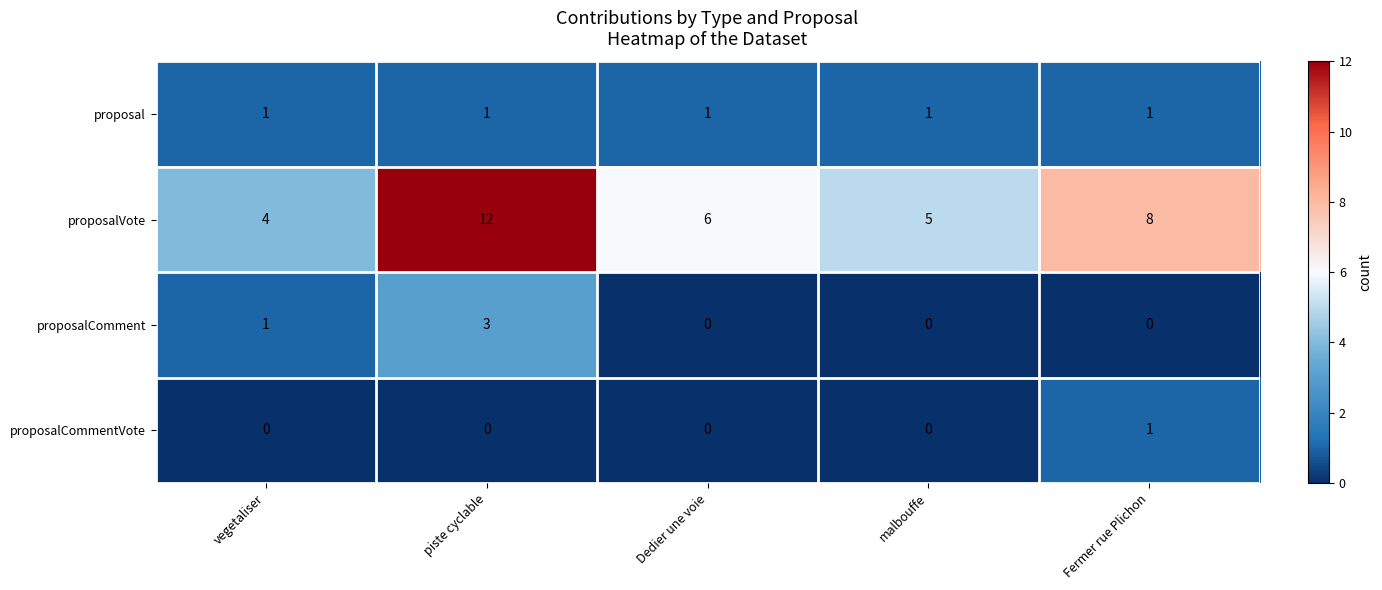

What is the sum of the proposalVote values at piste cyclable and Dedier une voie?

18